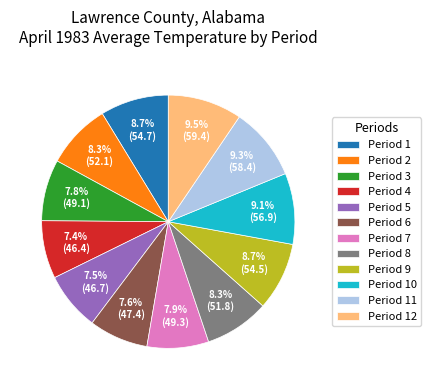

Does Period 8 represent more than half of the total?

No